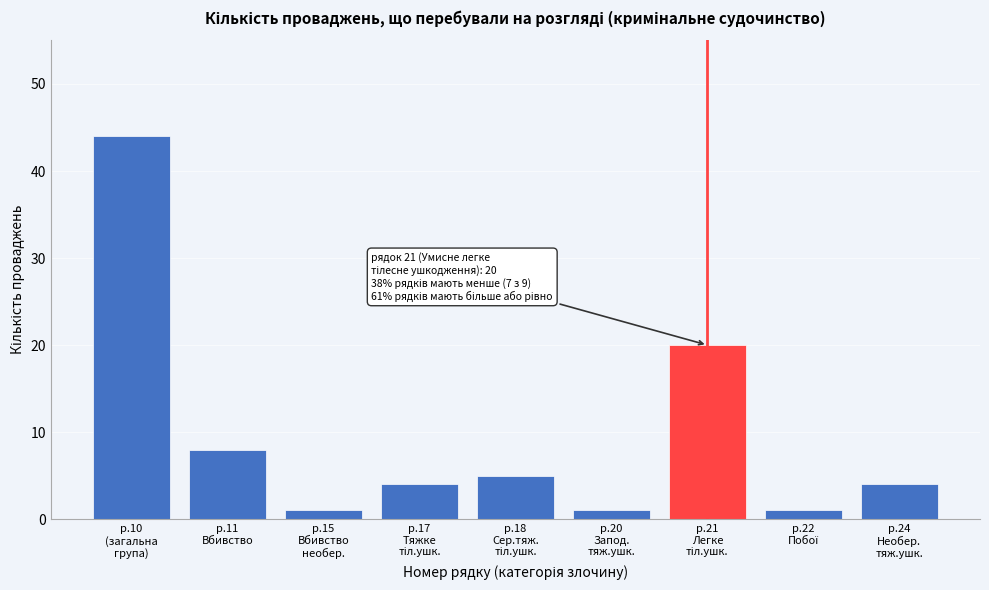

Reading left to right, transcribe all the data shown in this chart.

44	8	1	4	5	1	20	1	4